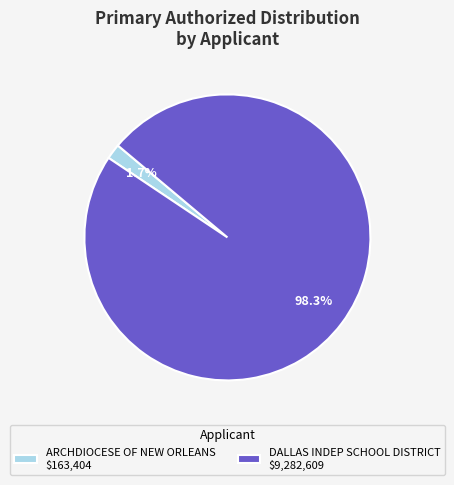

Rank the categories by value from highest to lowest.

DALLAS INDEP SCHOOL DISTRICT, ARCHDIOCESE OF NEW ORLEANS